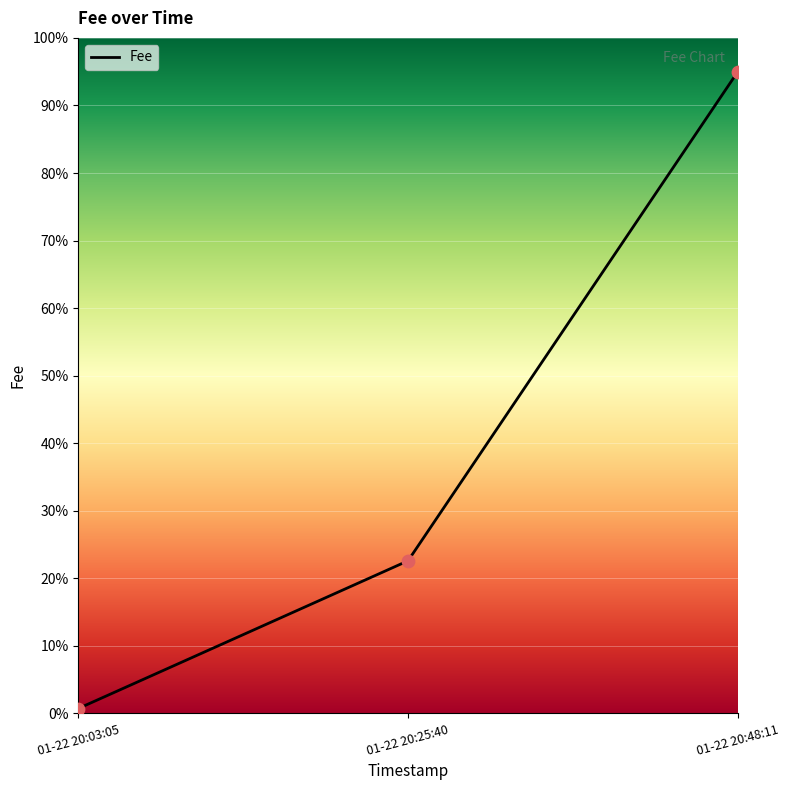

What is the change in value from 01-22 20:25:40 to 01-22 20:48:11?

+72.4